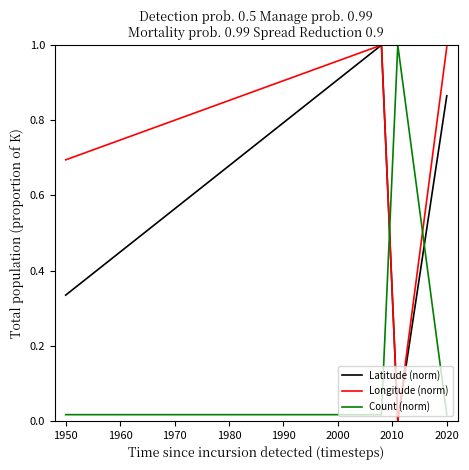

Between 1950 and 2020, which series saw the biggest shift?

Latitude (norm)